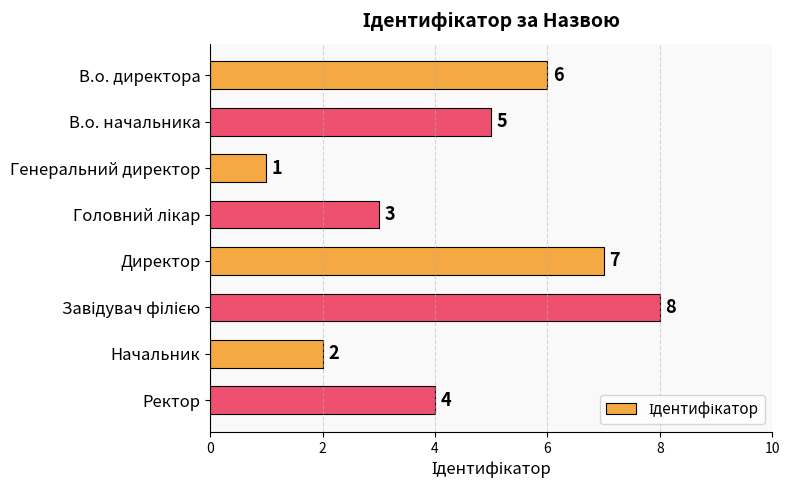

What is the difference between the maximum and minimum values?

7